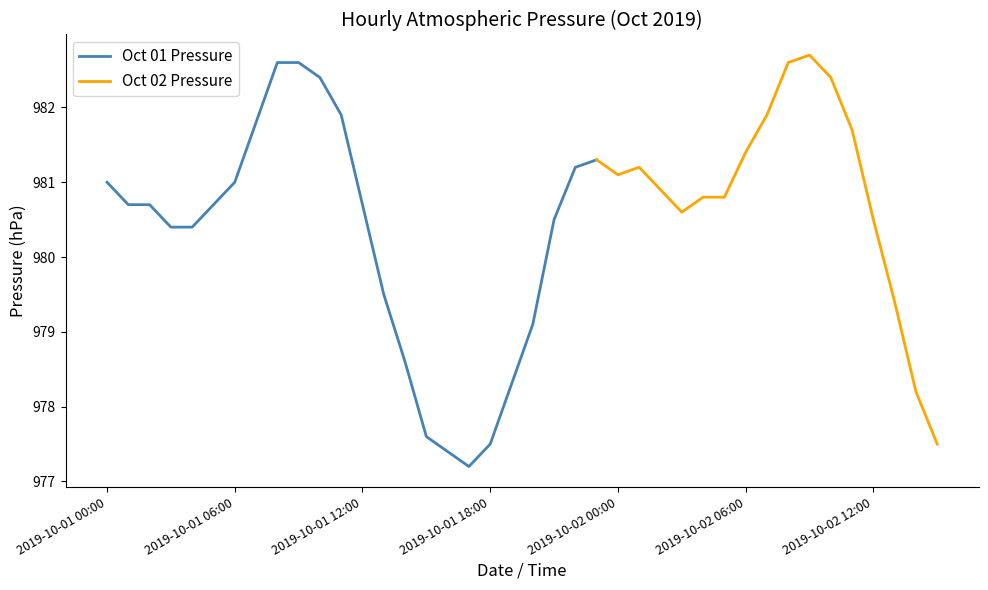

What is the label of the 34th point from the right?

2019-10-01 06:00